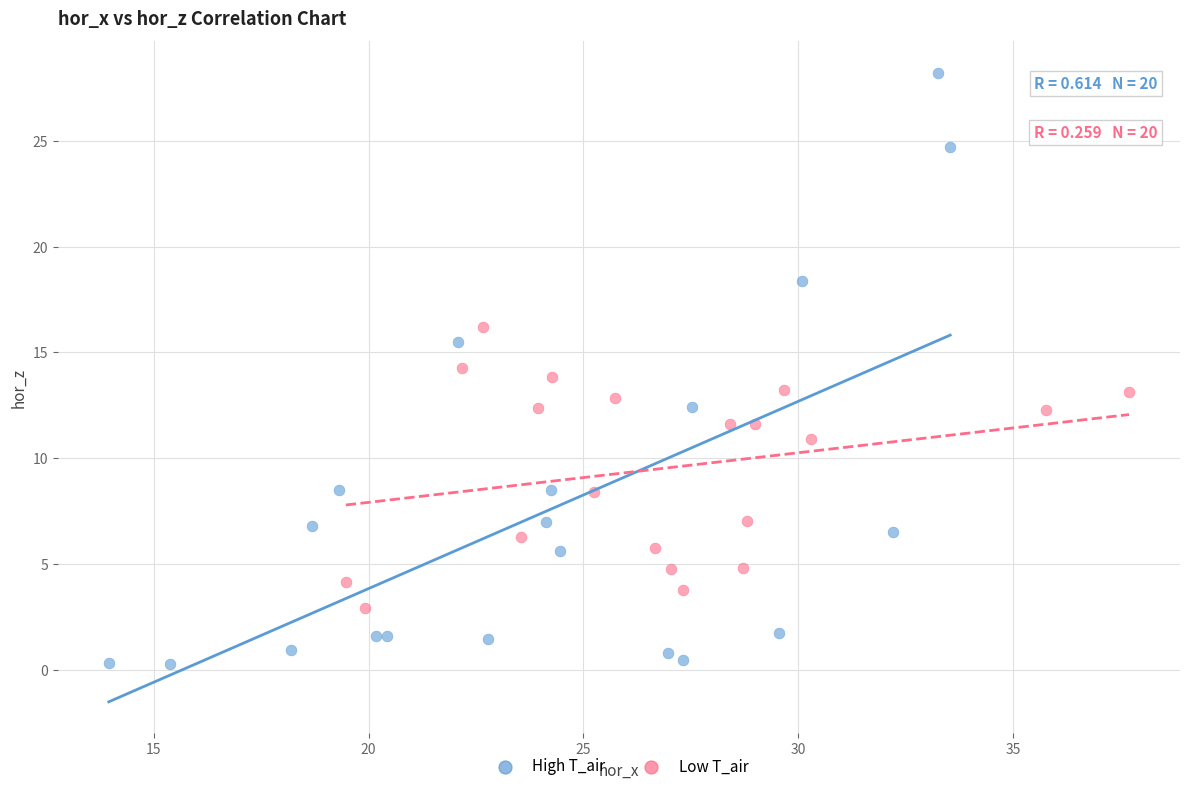

Which series contains the lowest Y value?

High T_air